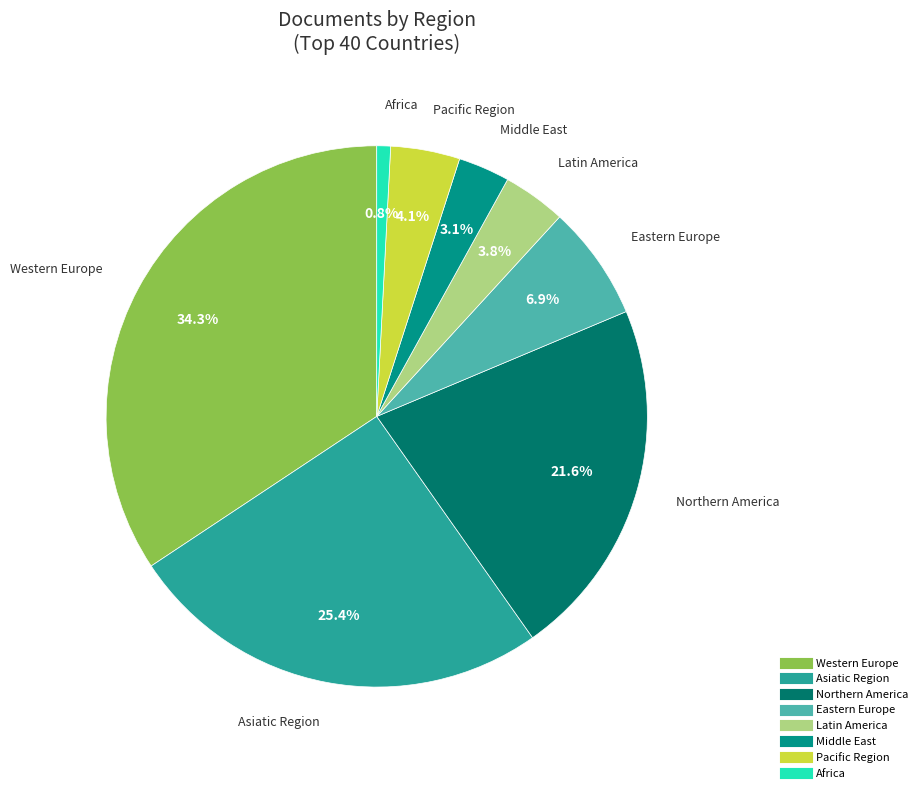

How many segments does this pie chart have?

8